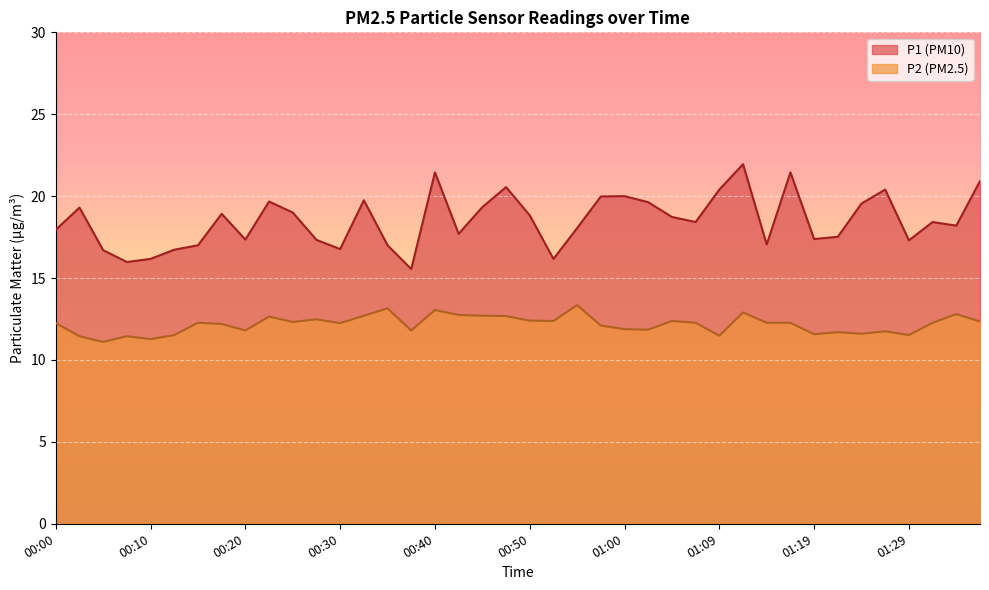

True or false: P1 and P2 intersect in this chart.

False